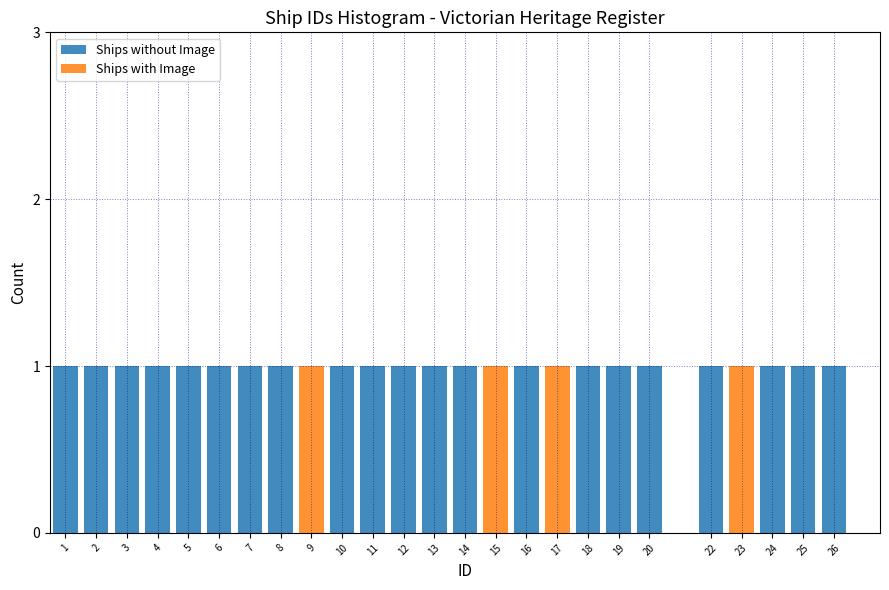

The value of Ships without Image at 25 is 1. True or false?

True